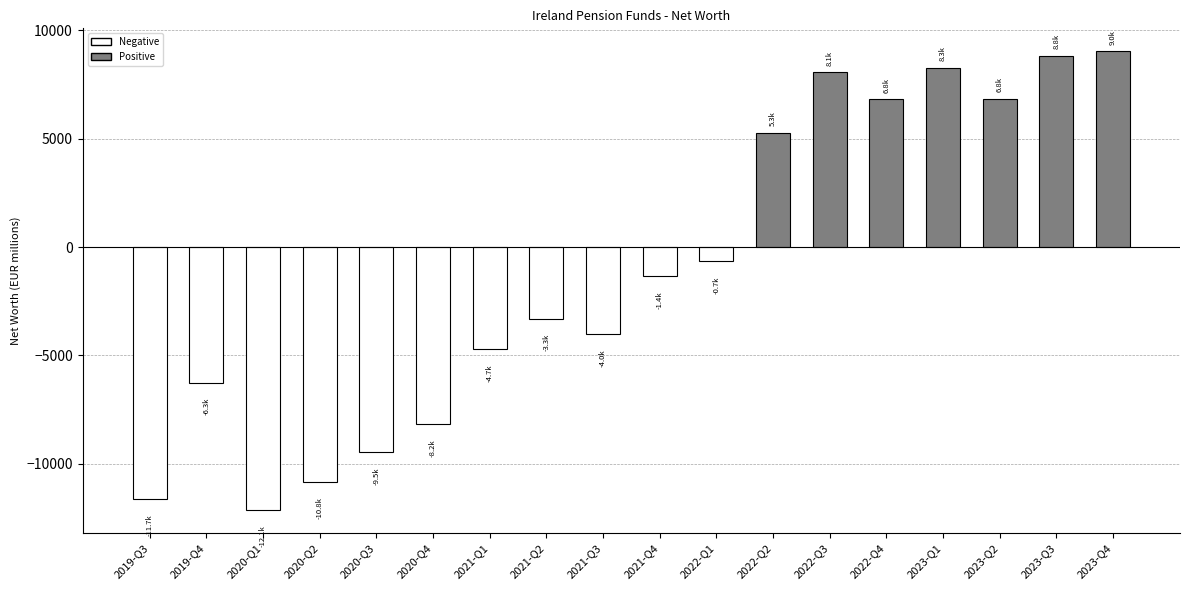

How many data points are less than -1350?

10